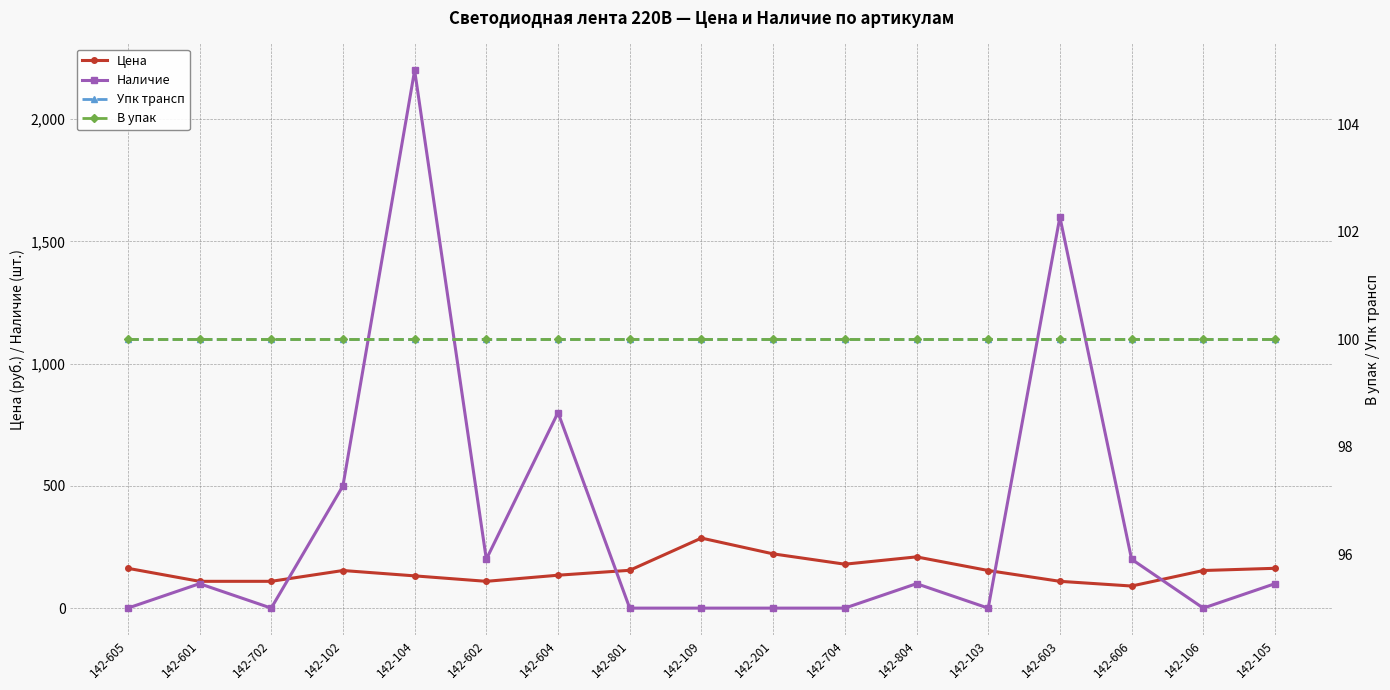

Reading left to right, transcribe all the data shown in this chart.

Цена: 162.9	109.6	109.6	153.8	131.9	109.6	134.6	154.7	286.5	221.9	179.7	209.6	153.8	109.6	90.4	153.8	162.9
Наличие: 0.0	100.0	0.0	500.0	2200.0	200.0	800.0	0.0	0.0	0.0	0.0	100.0	0.0	1600.0	200.0	0.0	100.0
Упк трансп: 100.0	100.0	100.0	100.0	100.0	100.0	100.0	100.0	100.0	100.0	100.0	100.0	100.0	100.0	100.0	100.0	100.0
В упак: 100.0	100.0	100.0	100.0	100.0	100.0	100.0	100.0	100.0	100.0	100.0	100.0	100.0	100.0	100.0	100.0	100.0